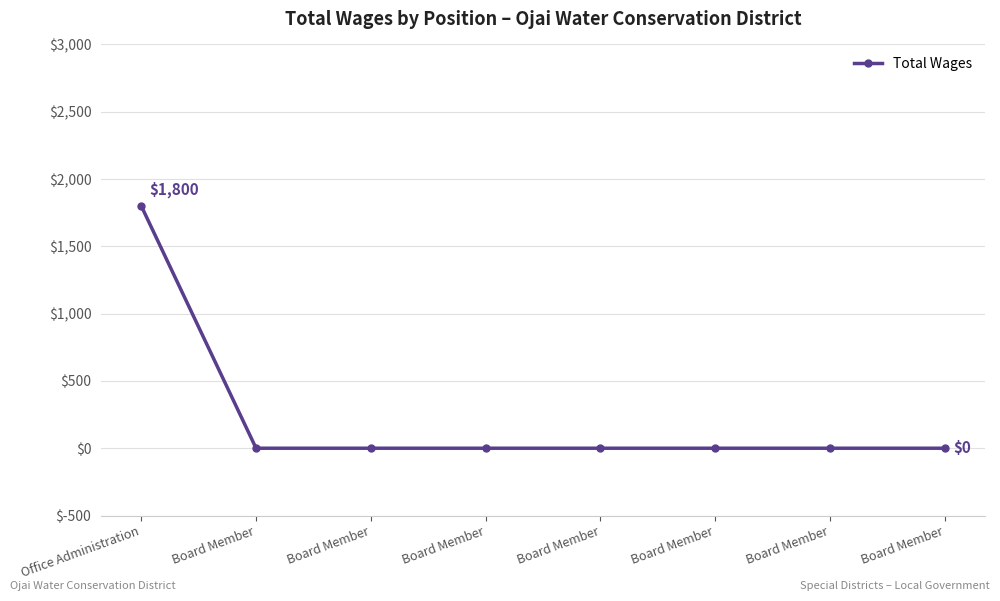

Does the chart have visible grid lines?

Yes